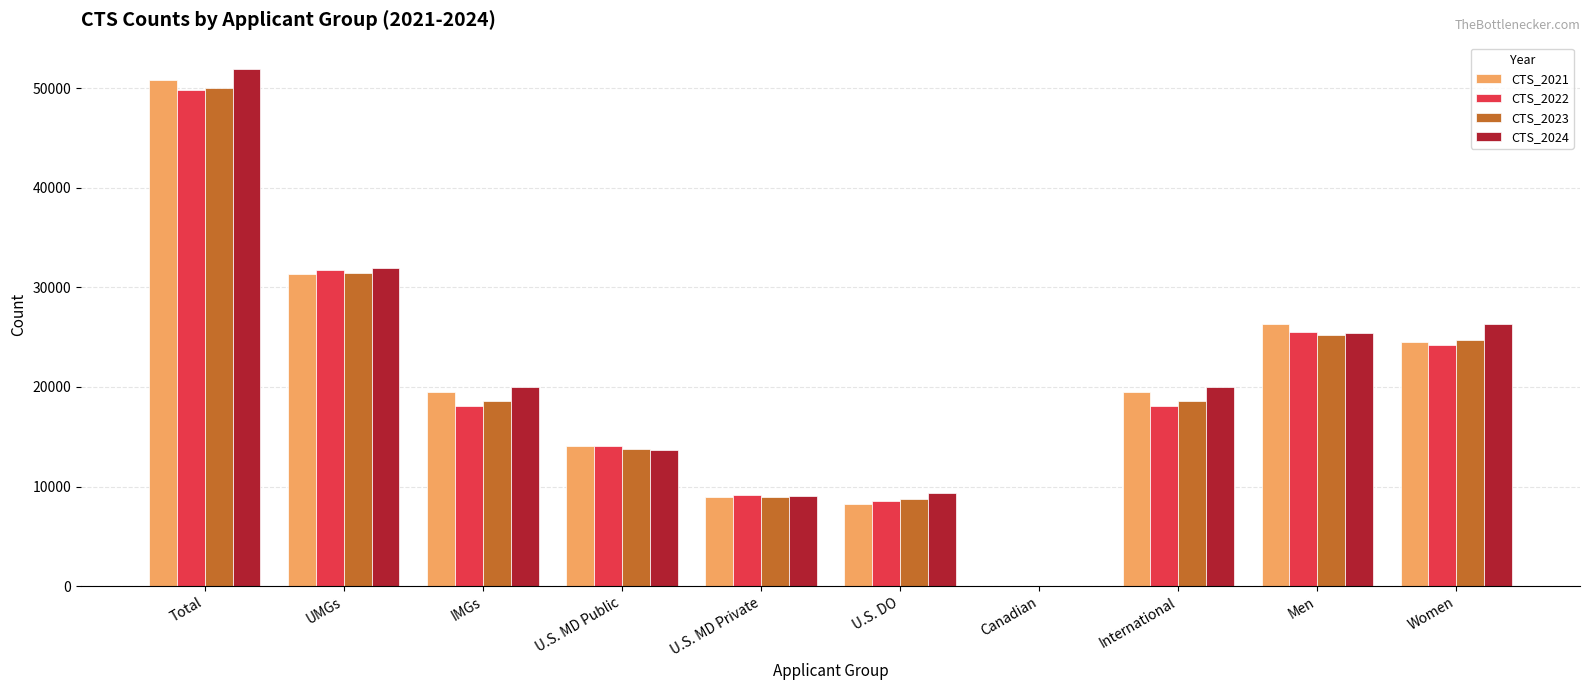

What is the maximum value for CTS_2021?

50830